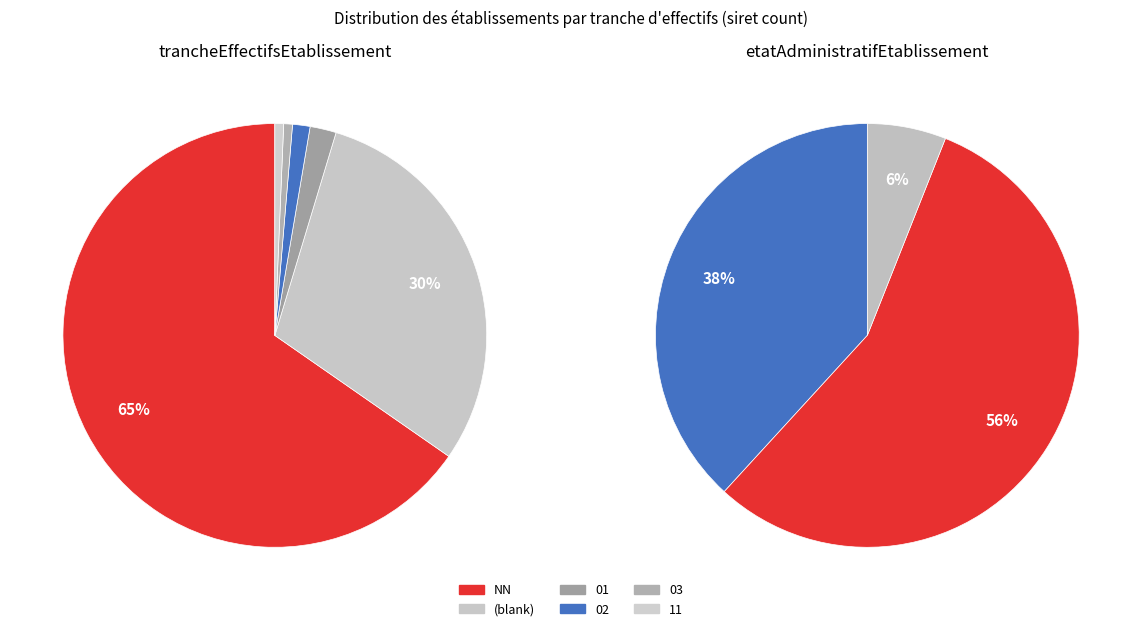

Approximately how many times larger is the value at NN compared to 11?

98.0